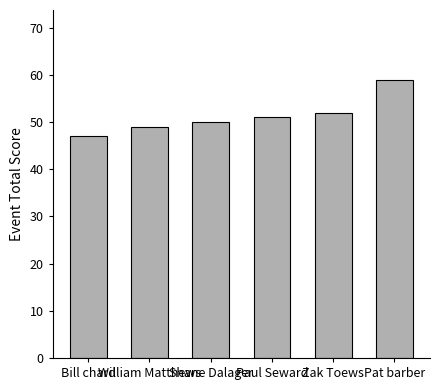

What is the value of the 2nd bar from the left?

49